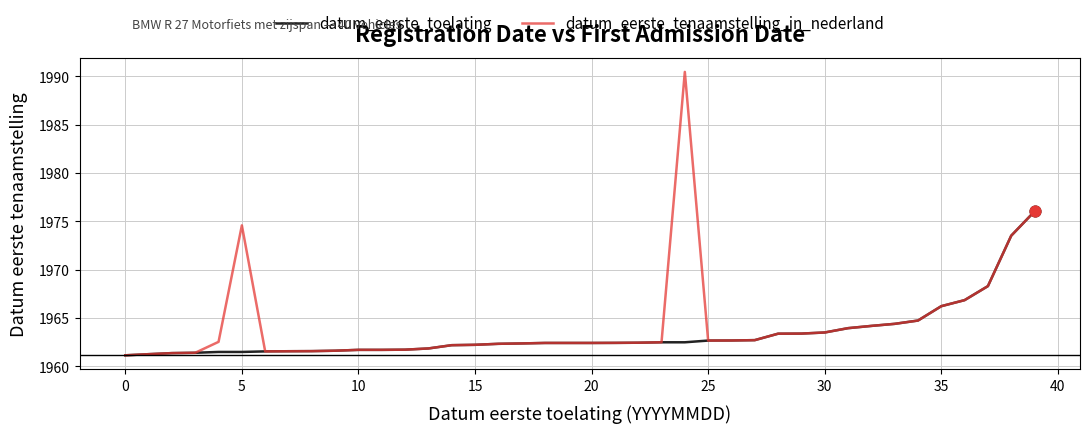

Which series has the widest spread of values?

datum_eerste_tenaamstelling_in_nederland